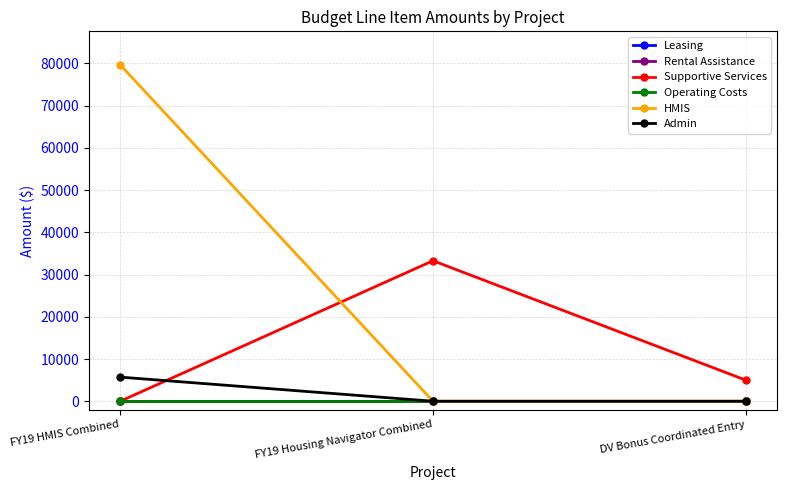

Does the chart display data point markers on the line(s)?

Yes